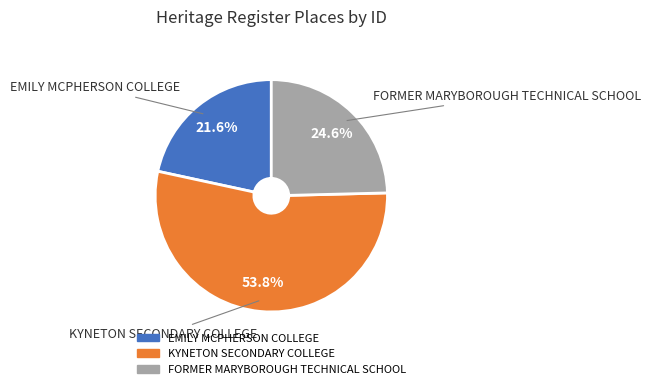

To the nearest percent, what is the average slice percentage?

33%